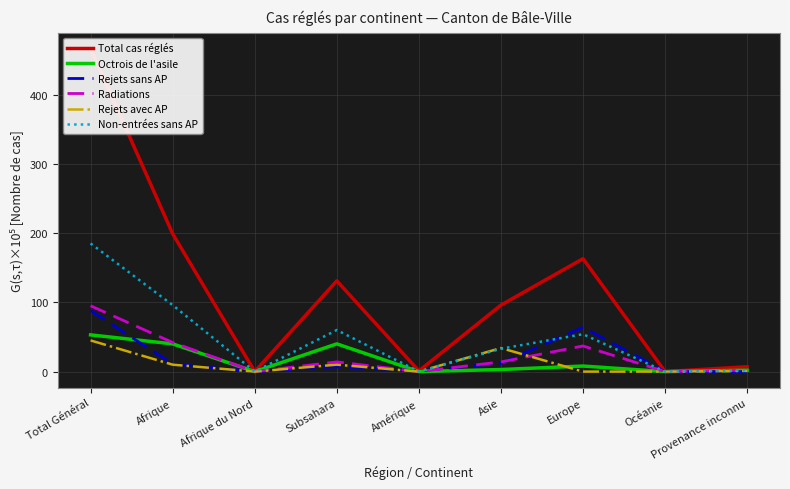

How many interior local peaks does the Octrois de l'asile series have?

2